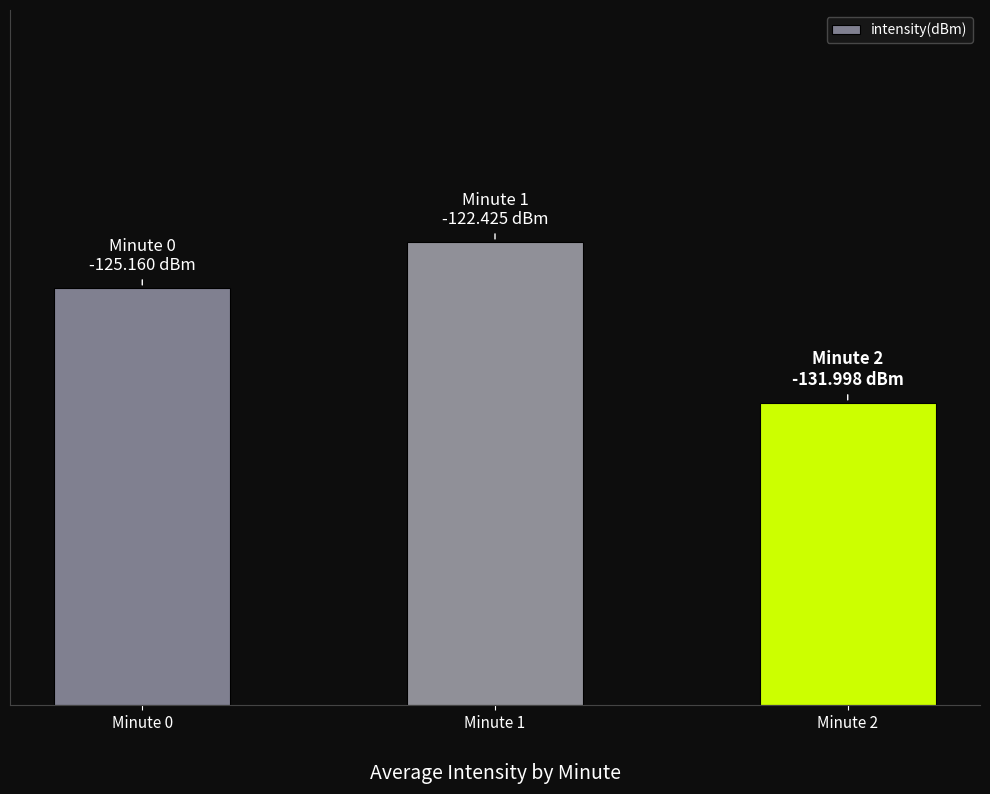

Rank the categories by value from lowest to highest.

Minute 2, Minute 0, Minute 1